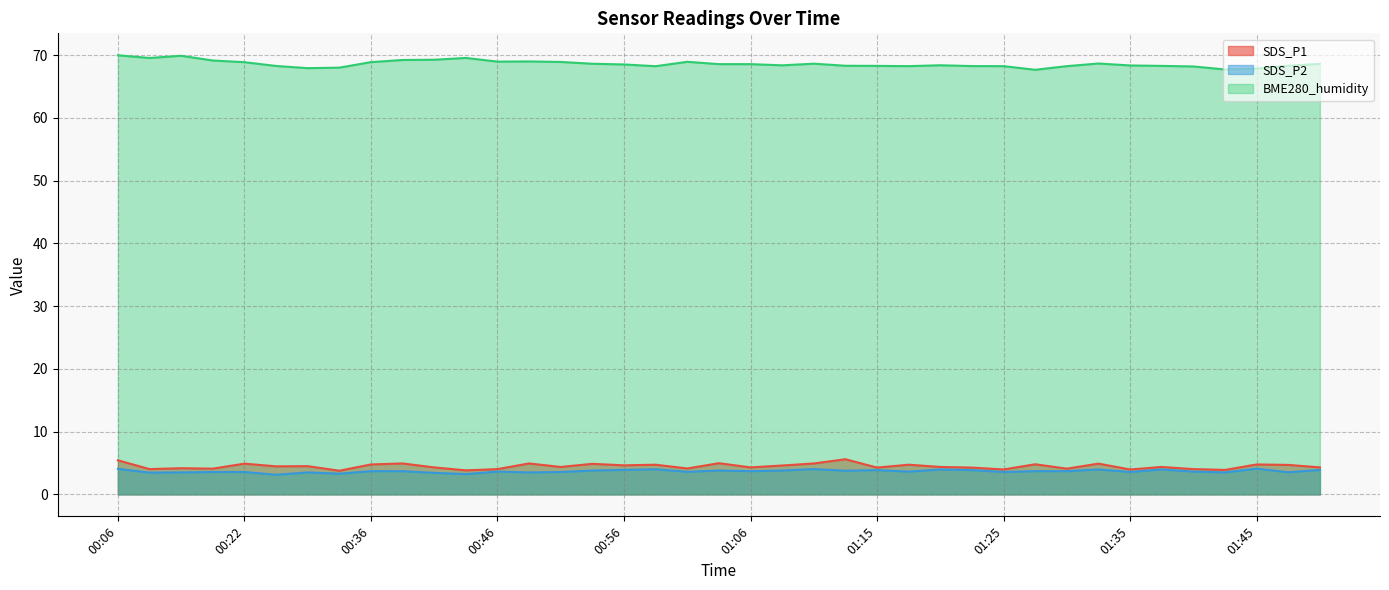

Where is BME280_humidity nearest to the value 68?

00:33